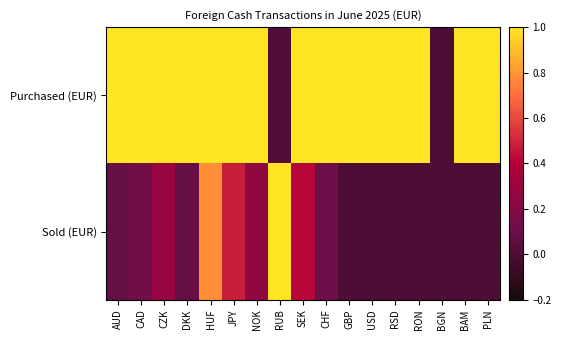

Which has a higher value, RON or RSD?

RON